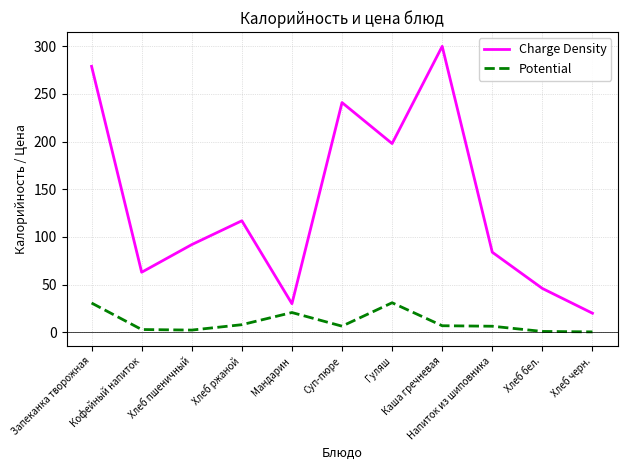

What position from the right is Гуляш?

5